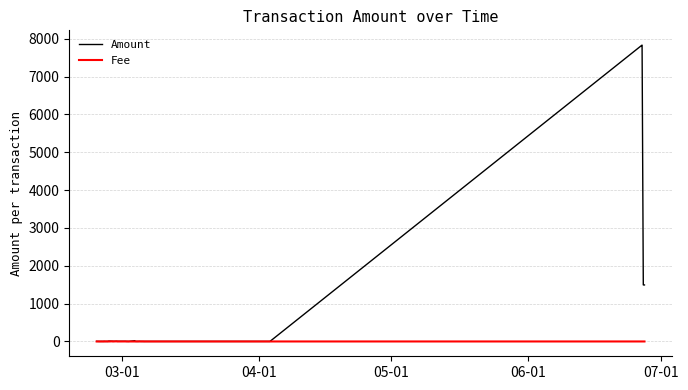

Rank the series by their maximum value, from highest to lowest.

Amount, Fee